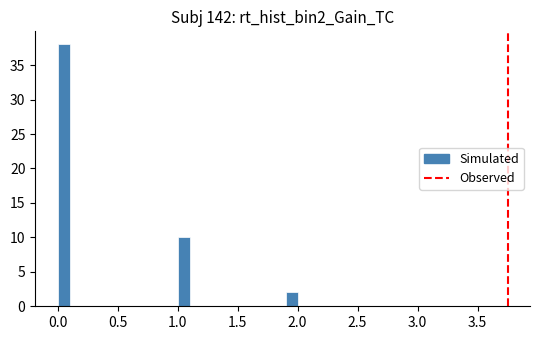

Read against the x-axis, roughly where is the centre of the tallest bar?

0.05